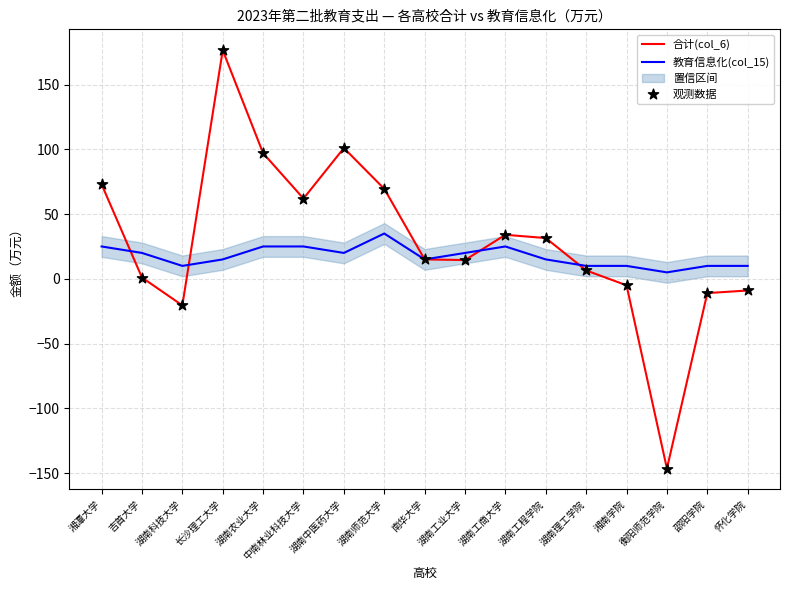

Which series reaches the minimum Y coordinate?

合计(col_6)